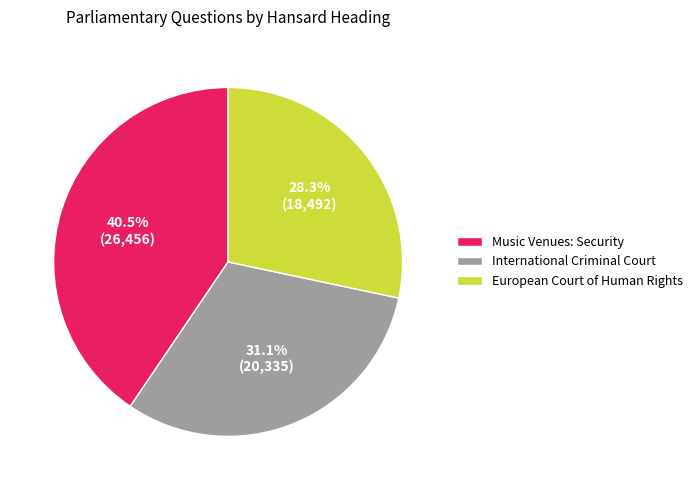

What percentage is the European Court of Human Rights slice, to the nearest percent?

28%